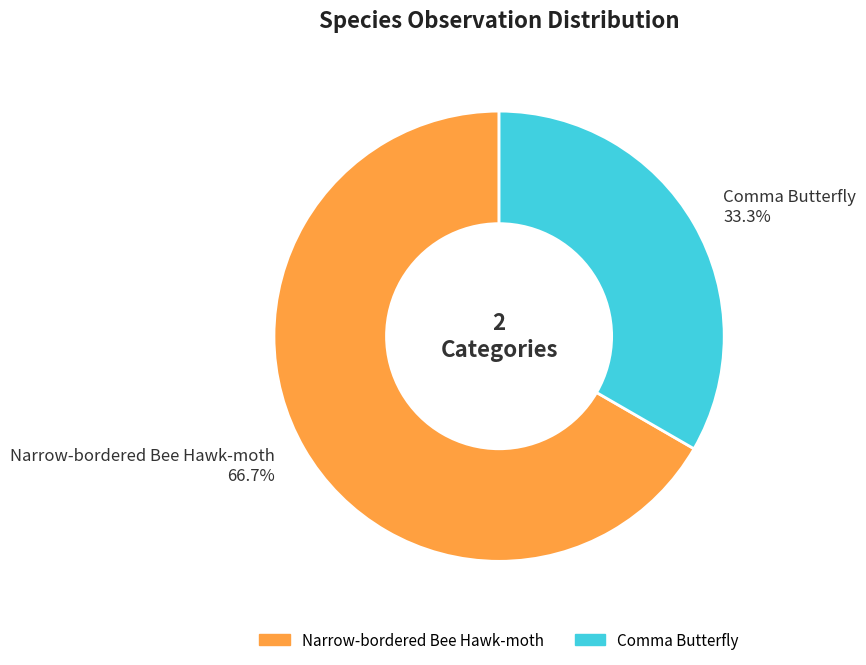

Which category accounts for the majority?

Narrow-bordered Bee Hawk-moth